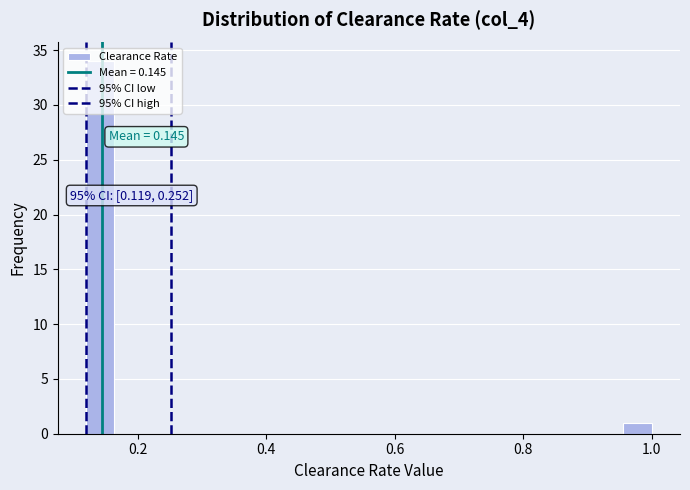

Read against the x-axis, roughly where is the centre of the tallest bar?

0.14